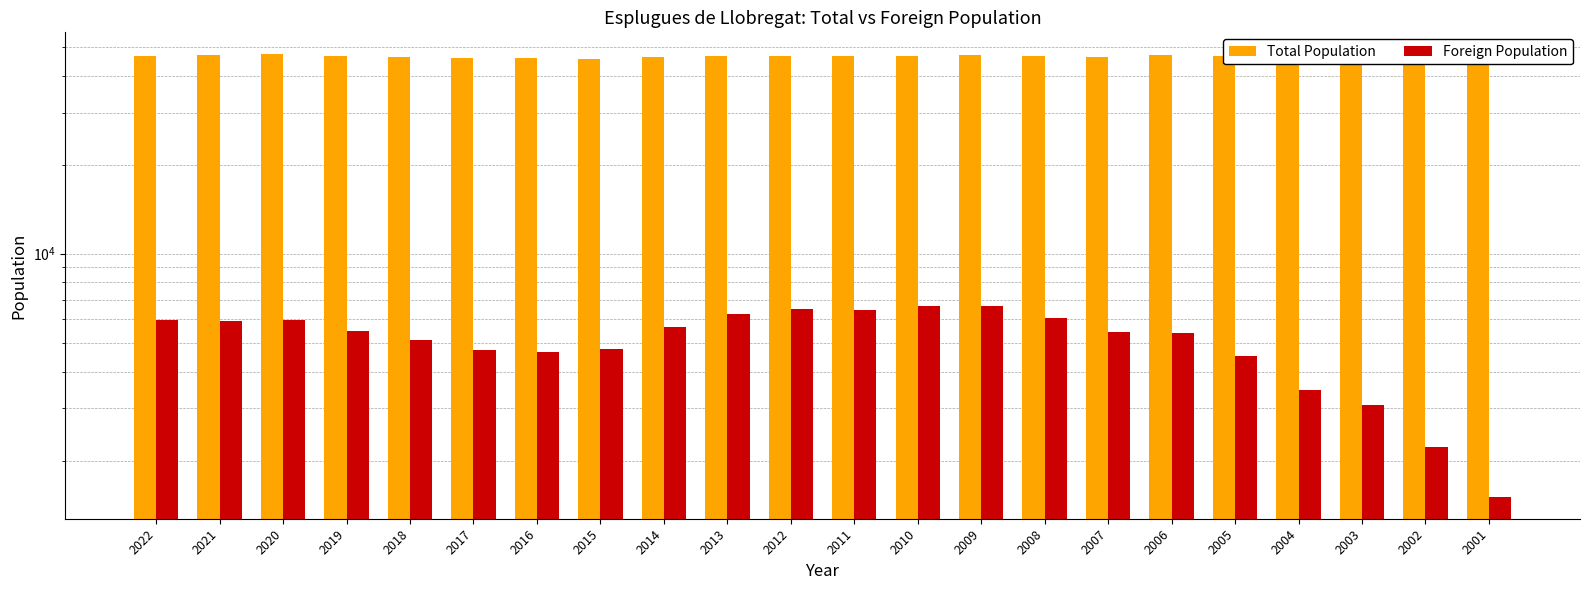

At which label does Total Population first exceed 46550?

2021